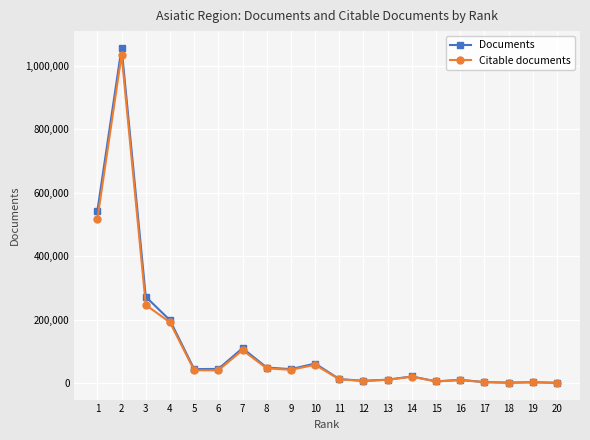

What is the total value across all series at 1?

1060794